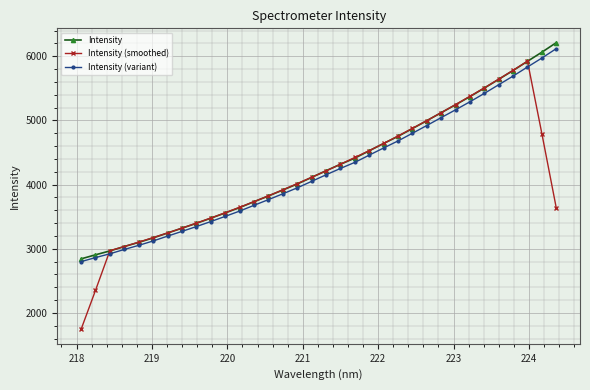

Which series has the widest spread of values?

Intensity (smoothed)